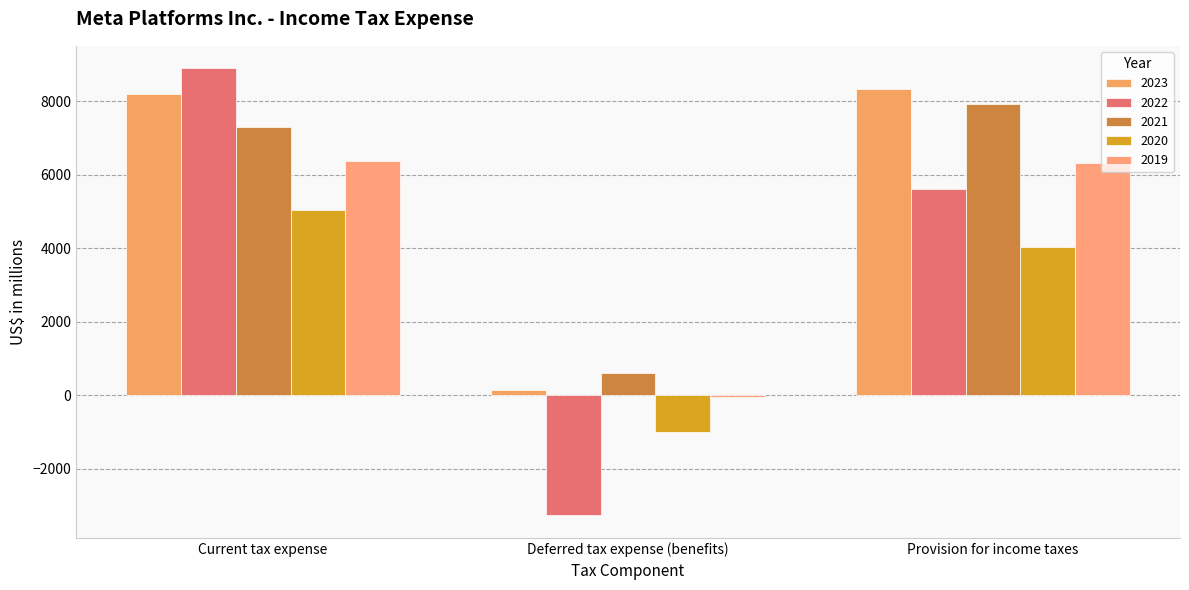

Between Current tax expense and Deferred tax expense (benefits), which series saw the biggest shift?

2022